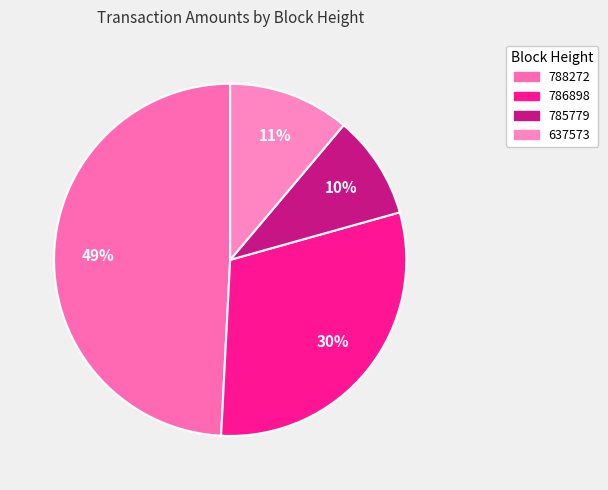

To the nearest percent, what is the average slice percentage?

25%